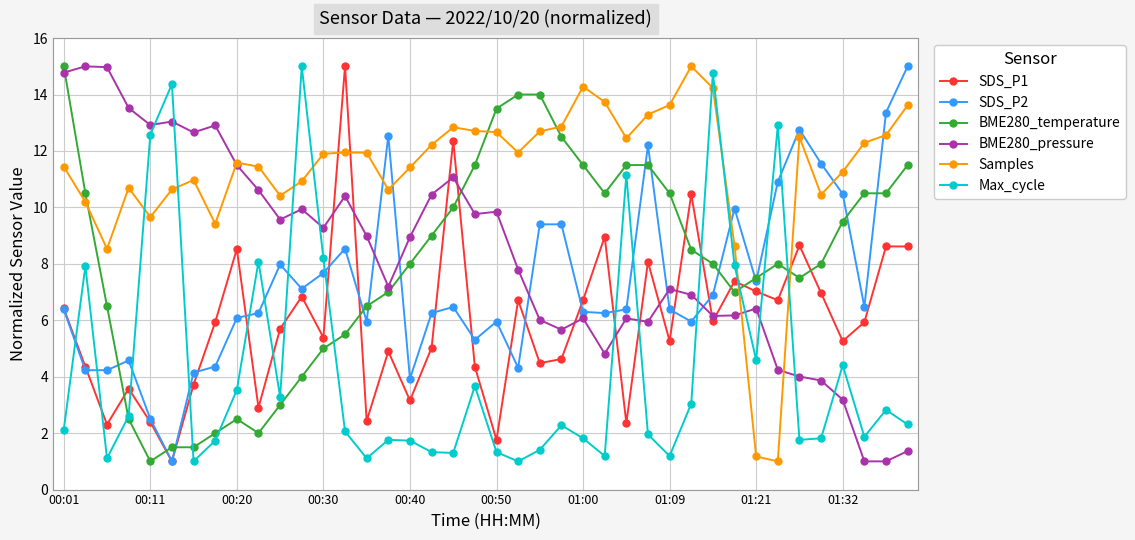

True or false: SDS_P1 has more than 0 points higher than both neighbors.

True